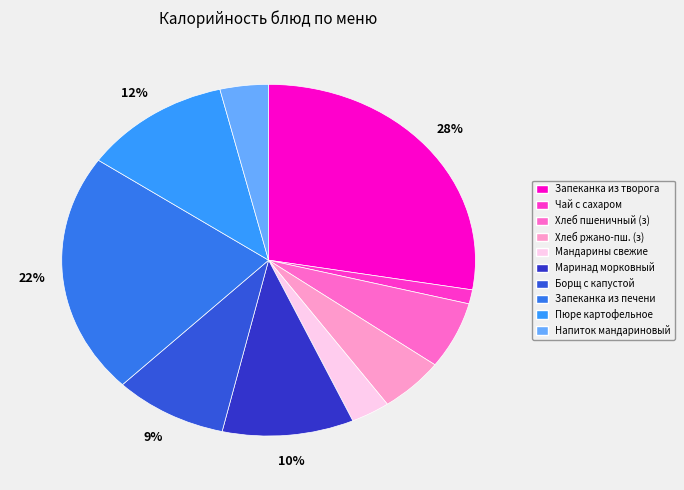

Combined, do Маринад морковный and Пюре картофельное account for over 50%?

No